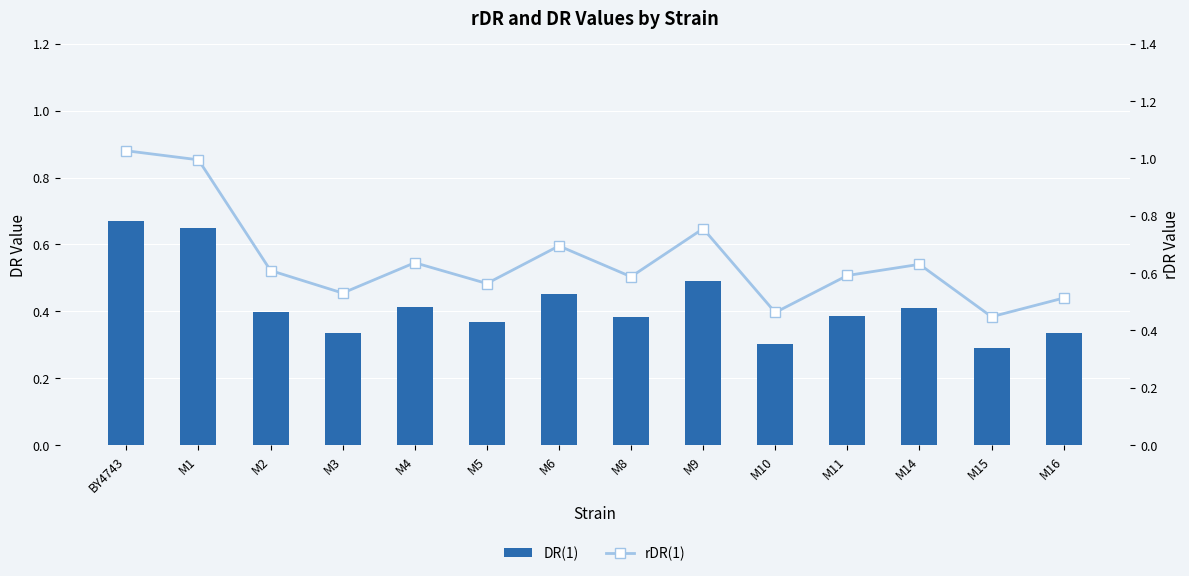

Reading left to right, extract all data points from this chart.

DR(1): BY4743=0.7	M1=0.6	M2=0.4	M3=0.3	M4=0.4	M5=0.4	M6=0.5	M8=0.4	M9=0.5	M10=0.3	M11=0.4	M14=0.4	M15=0.3	M16=0.3
rDR(1): BY4743=1.0	M1=1.0	M2=0.6	M3=0.5	M4=0.6	M5=0.6	M6=0.7	M8=0.6	M9=0.8	M10=0.5	M11=0.6	M14=0.6	M15=0.4	M16=0.5